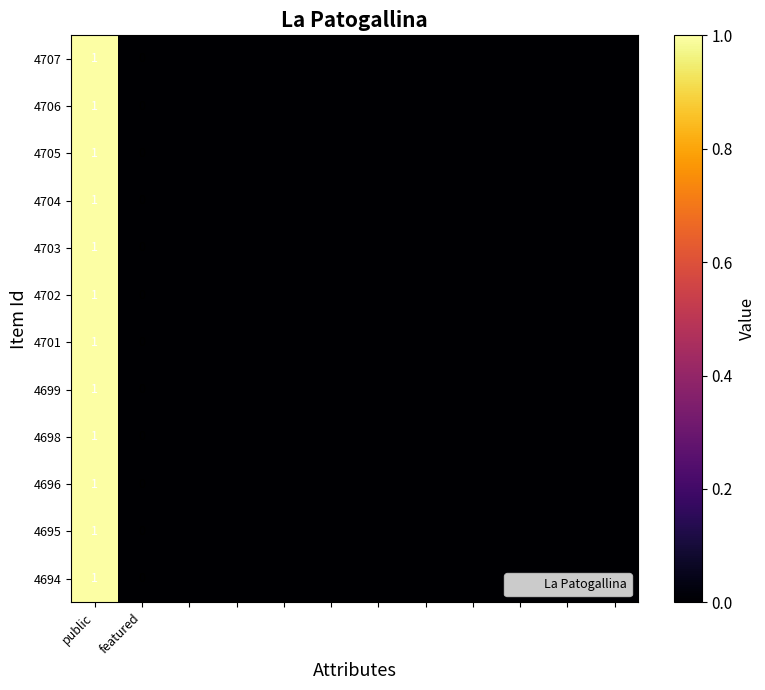

Which series has the largest total across all categories?

4707